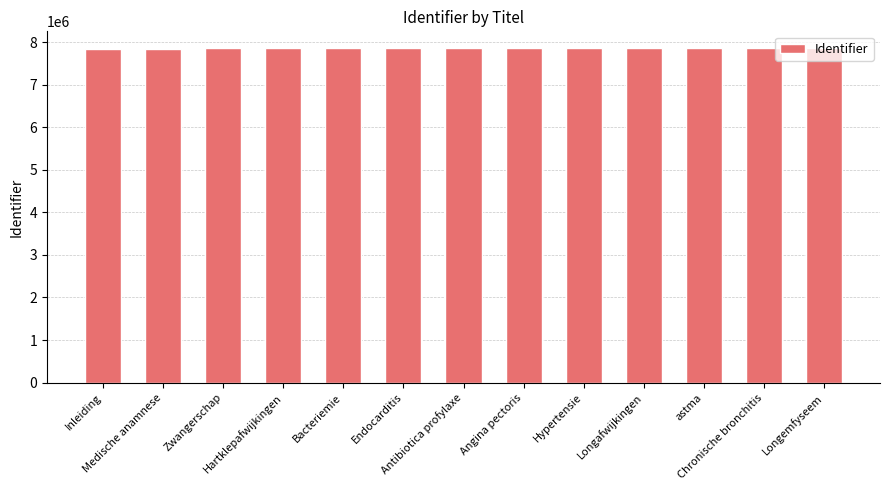

What is the label of the 5th bar from the right?

Hypertensie